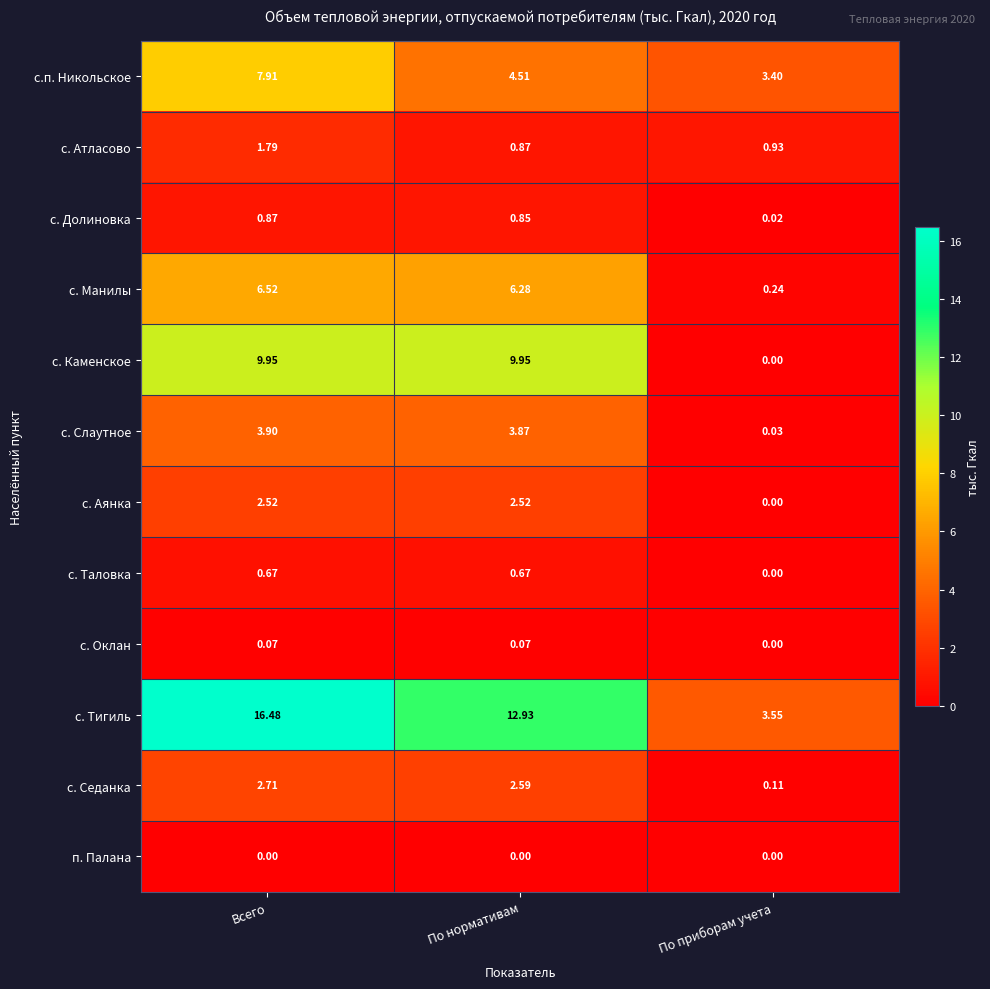

At which category does the chart reach its peak across all series?

Всего